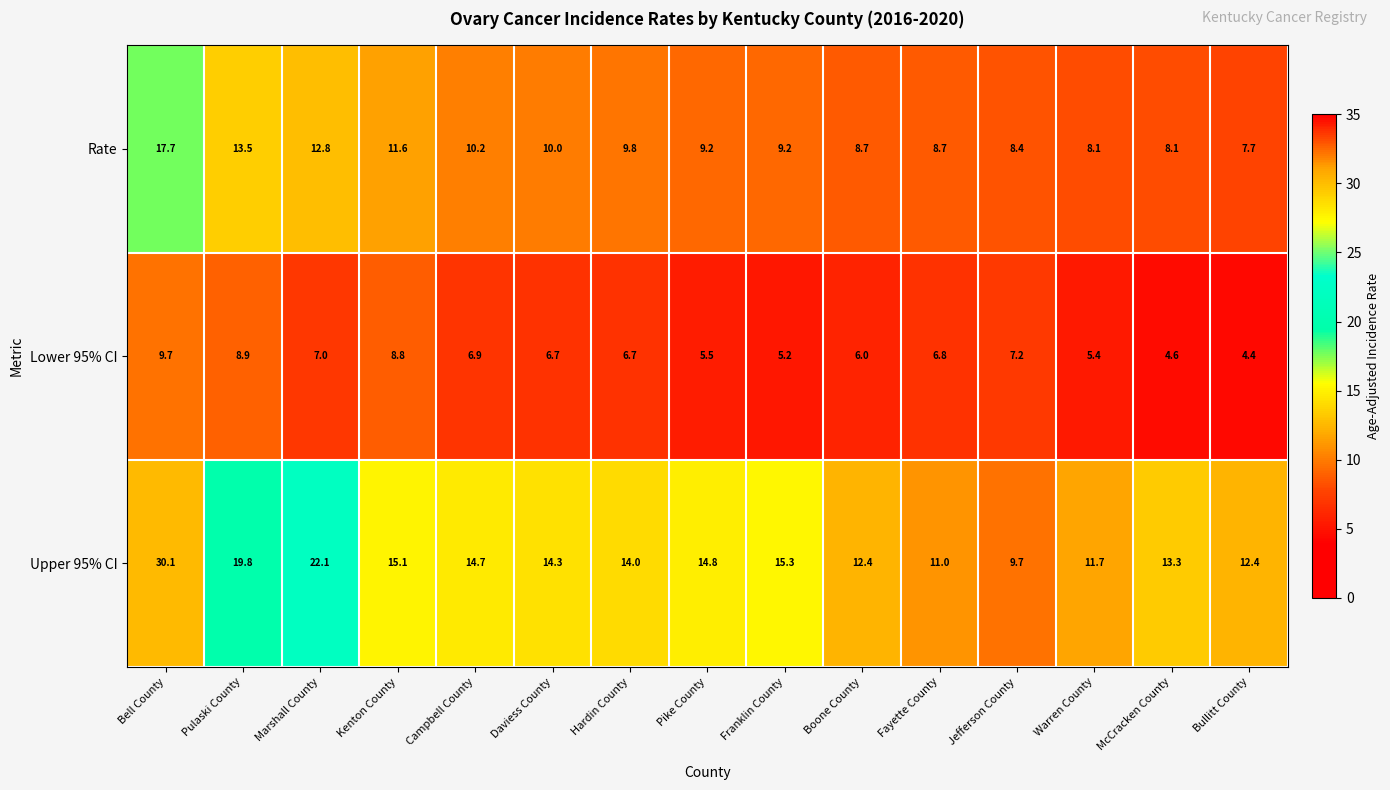

What is the difference between the Lower 95% CI values at Jefferson County and Campbell County?

0.3